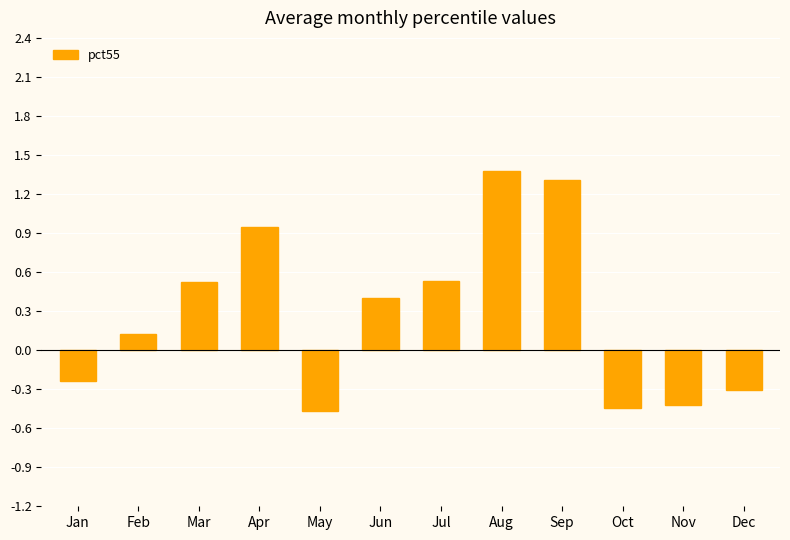

At which label is the value closest to 0?

Feb